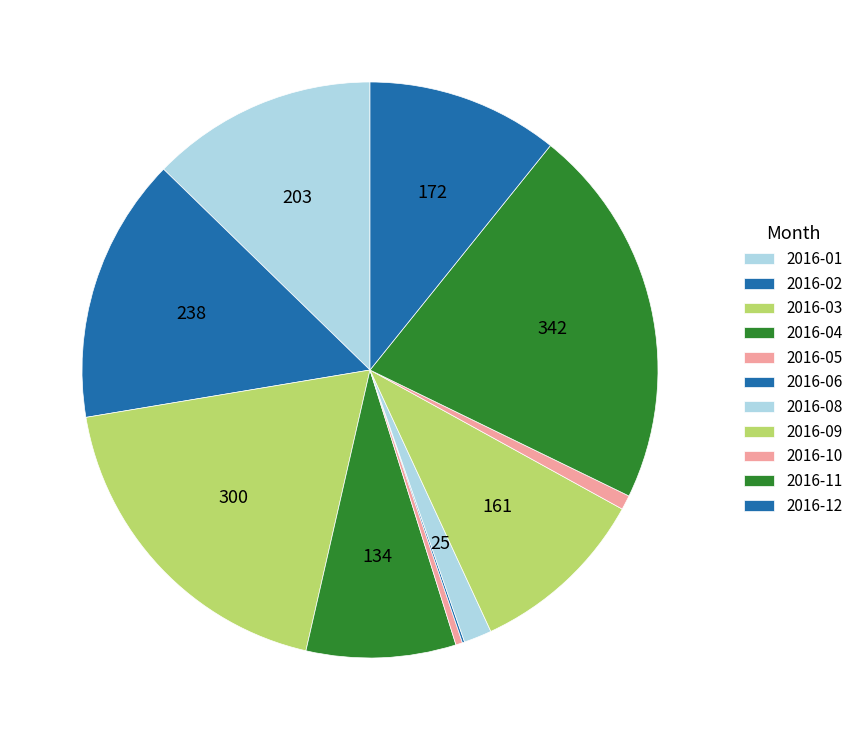

To the nearest percent, what portion does 2016-01 represent?

13%